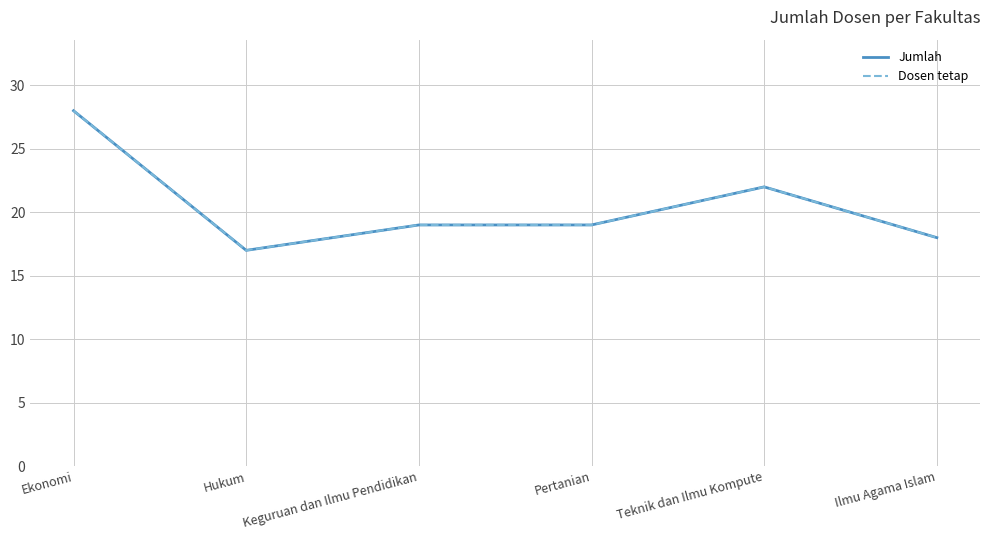

At which label does Dosen tetap first exceed 19?

Ekonomi